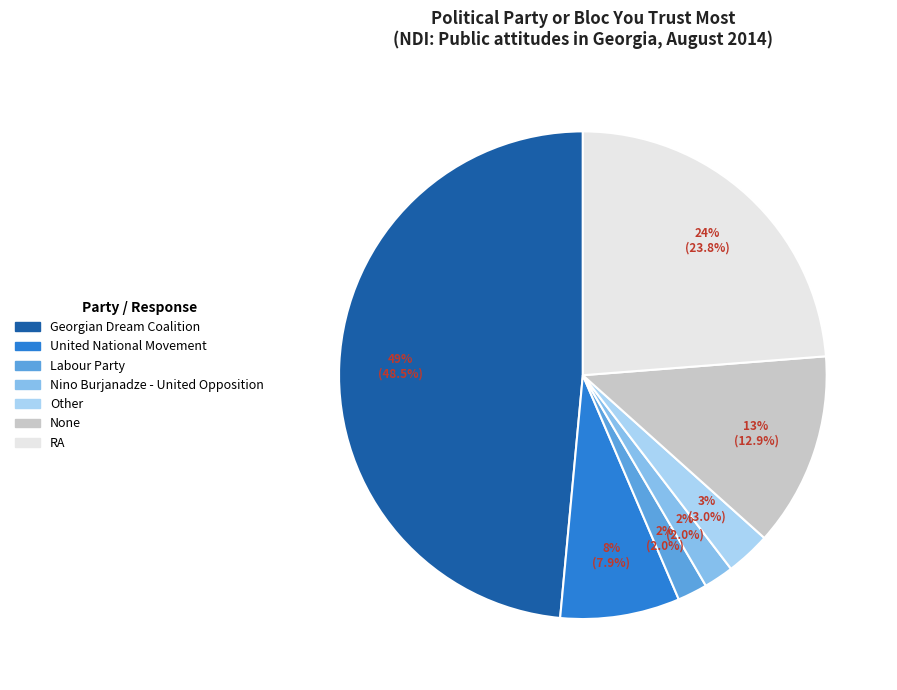

Does United National Movement represent more than half of the total?

No